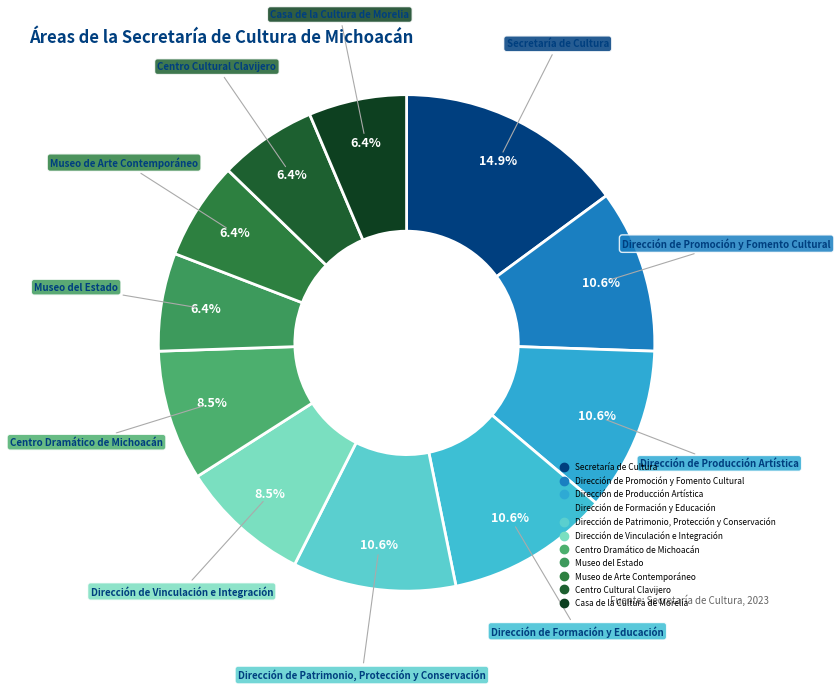

The Centro Dramático de Michoacán slice represents 9% of the pie. True or false?

True